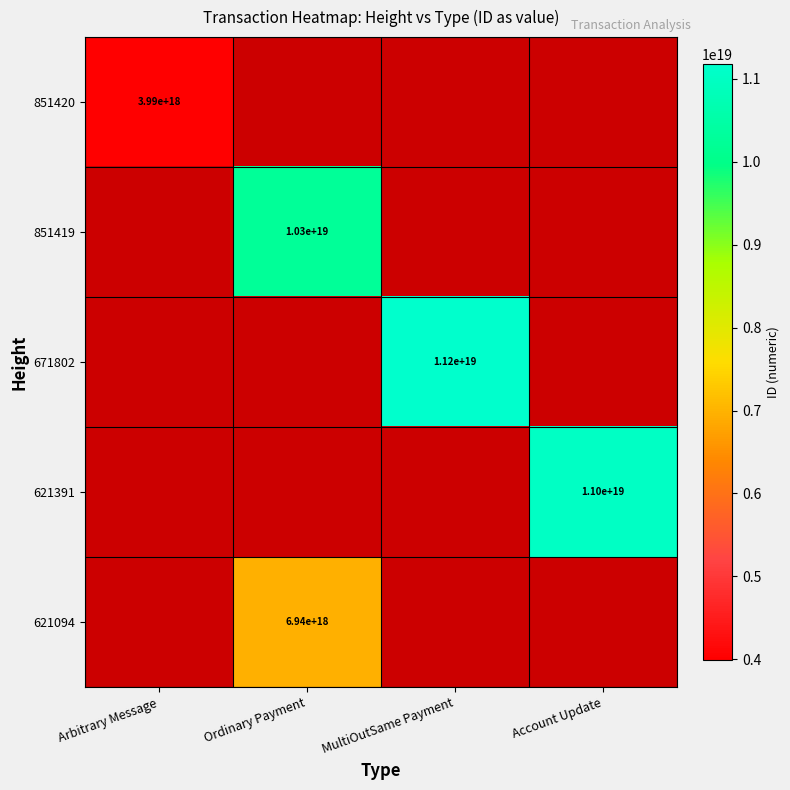

The 621391 series shows 6870440678588213248 at Account Update. True or false?

False